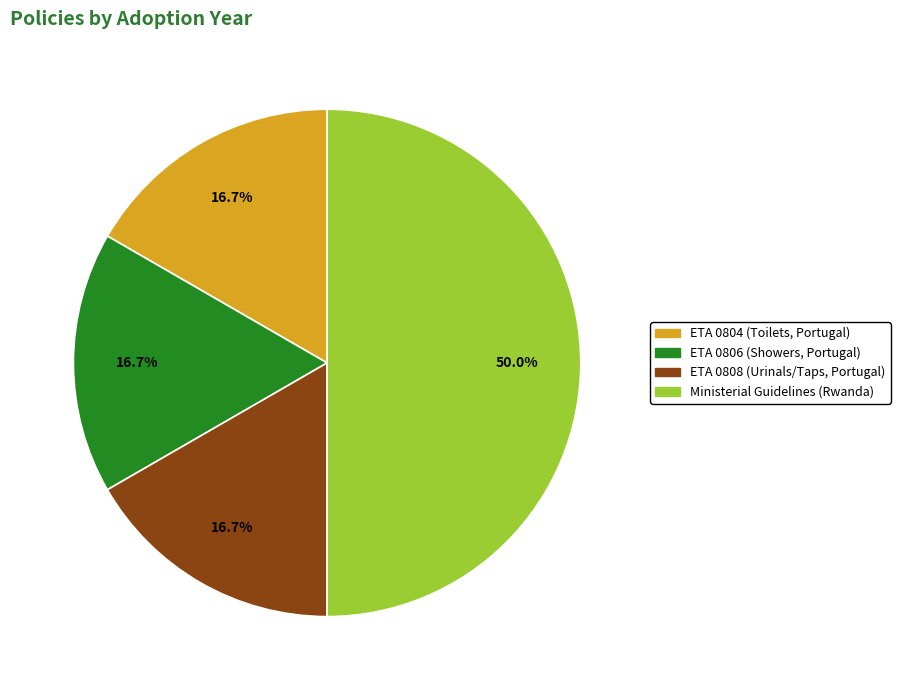

What percentage is the Ministerial Guidelines (Rwanda) slice, to the nearest percent?

50%